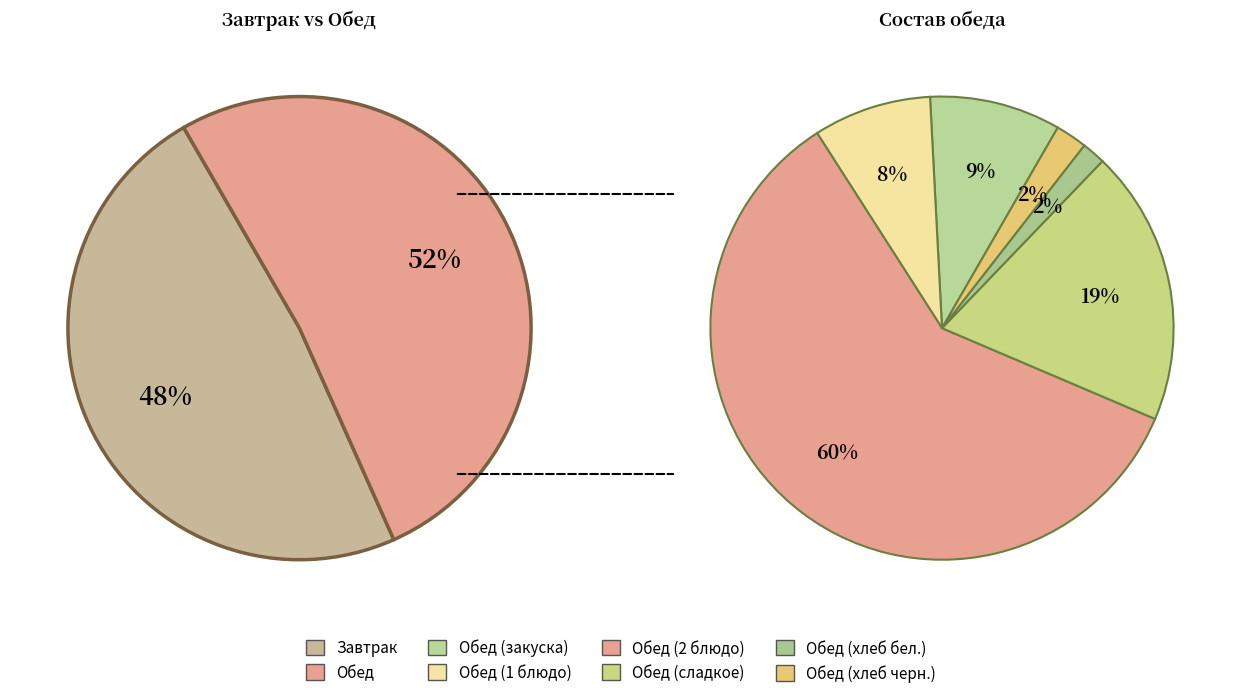

Which slice is the smallest?

Обед (хлеб бел.)